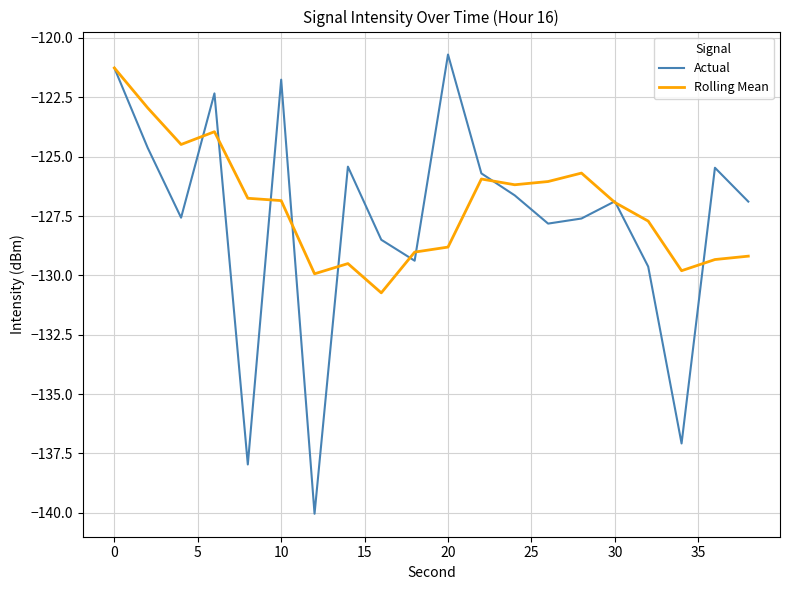

What is the minimum value shown in the chart?

-140.0